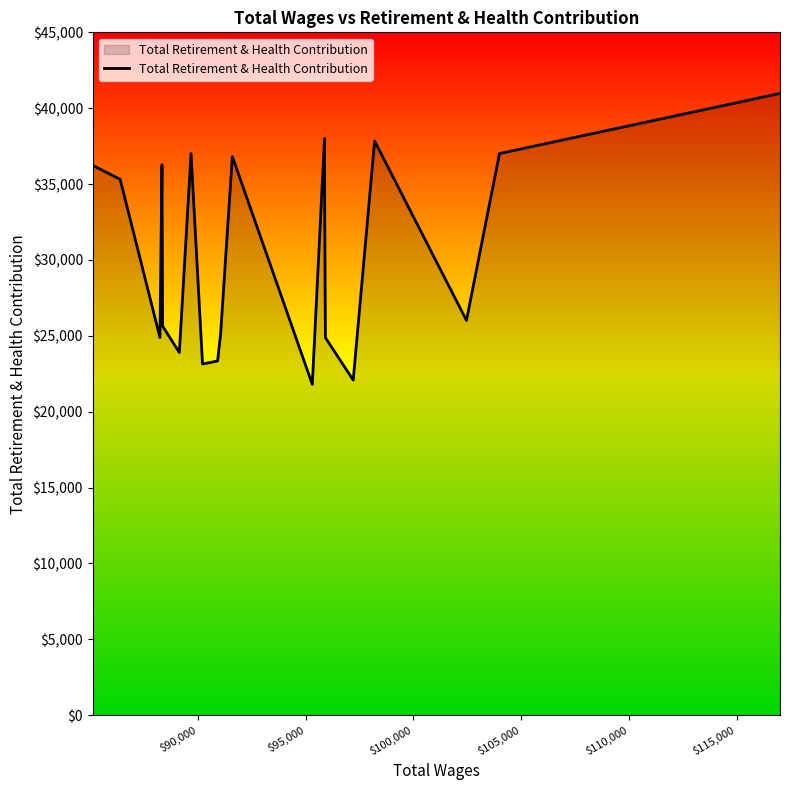

What is the difference between the maximum and minimum values?

19174